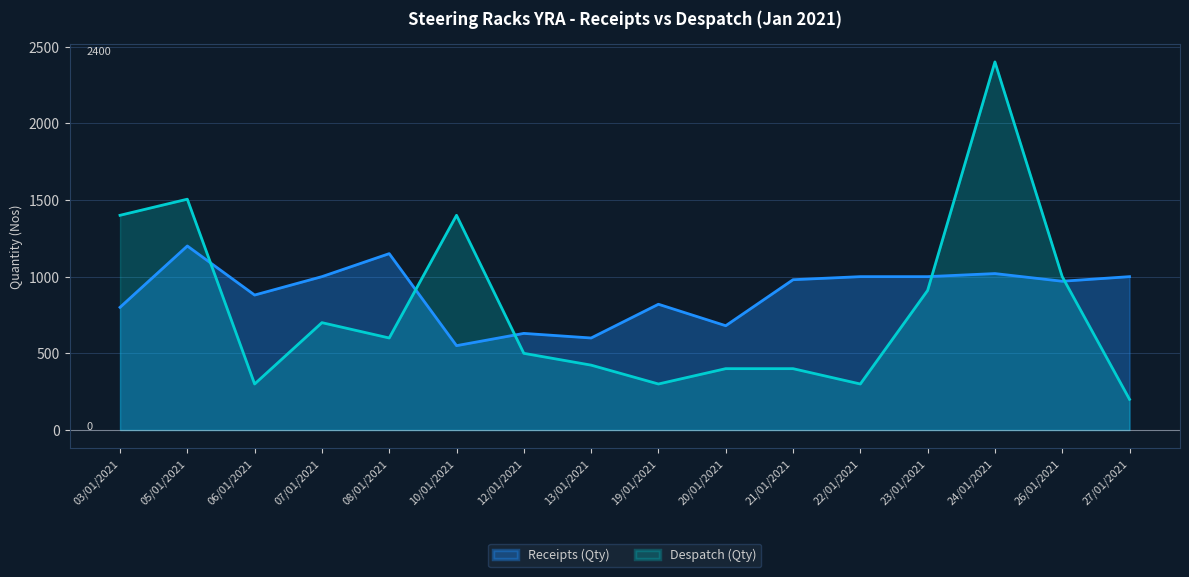

Reading left to right, what are all the values shown in this chart?

Receipts (Qty): 03/01/2021=800	05/01/2021=1200	06/01/2021=880	07/01/2021=1000	08/01/2021=1150	10/01/2021=550	12/01/2021=630	13/01/2021=600	19/01/2021=820	20/01/2021=680	21/01/2021=980	22/01/2021=1000	23/01/2021=1000	24/01/2021=1020	26/01/2021=970	27/01/2021=1000
Despatch (Qty): 03/01/2021=1400	05/01/2021=1505	06/01/2021=300	07/01/2021=700	08/01/2021=600	10/01/2021=1400	12/01/2021=500	13/01/2021=423	19/01/2021=300	20/01/2021=400	21/01/2021=400	22/01/2021=300	23/01/2021=910	24/01/2021=2400	26/01/2021=1000	27/01/2021=200